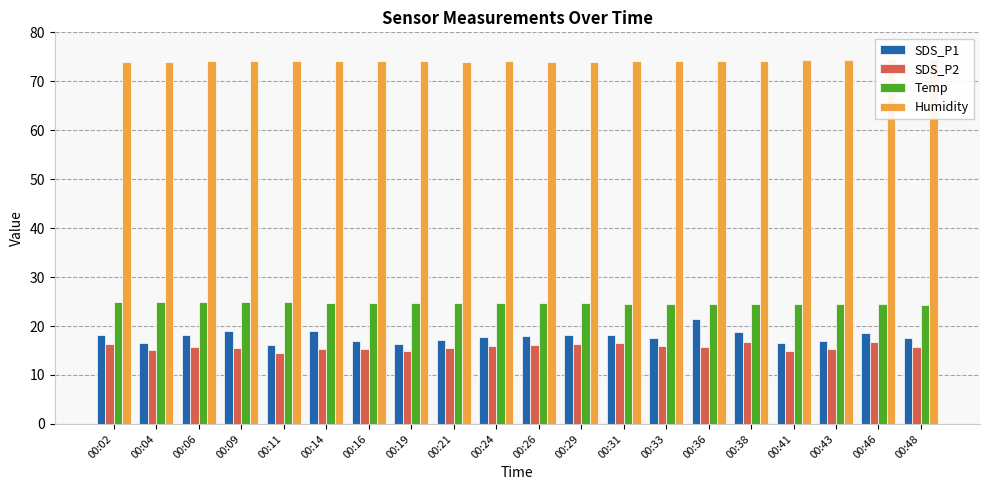

Reading right to left, list all the values displayed in this chart.

SDS_P1: 17.5	18.5	17.0	16.5	18.7	21.4	17.6	18.2	18.2	17.9	17.8	17.1	16.3	16.9	19.1	16.1	18.9	18.1	16.5	18.2
SDS_P2: 15.7	16.7	15.2	15.0	16.8	15.8	16.0	16.5	16.2	16.1	15.9	15.6	14.8	15.3	15.4	14.5	15.6	15.8	15.1	16.4
Temp: 24.4	24.5	24.5	24.5	24.6	24.6	24.6	24.6	24.7	24.8	24.7	24.8	24.8	24.8	24.8	24.9	24.9	25.0	25.0	25.0
Humidity: 74.5	74.5	74.4	74.3	74.2	74.2	74.1	74.1	74.0	74.0	74.1	74.0	74.1	74.1	74.2	74.1	74.1	74.1	74.0	73.9